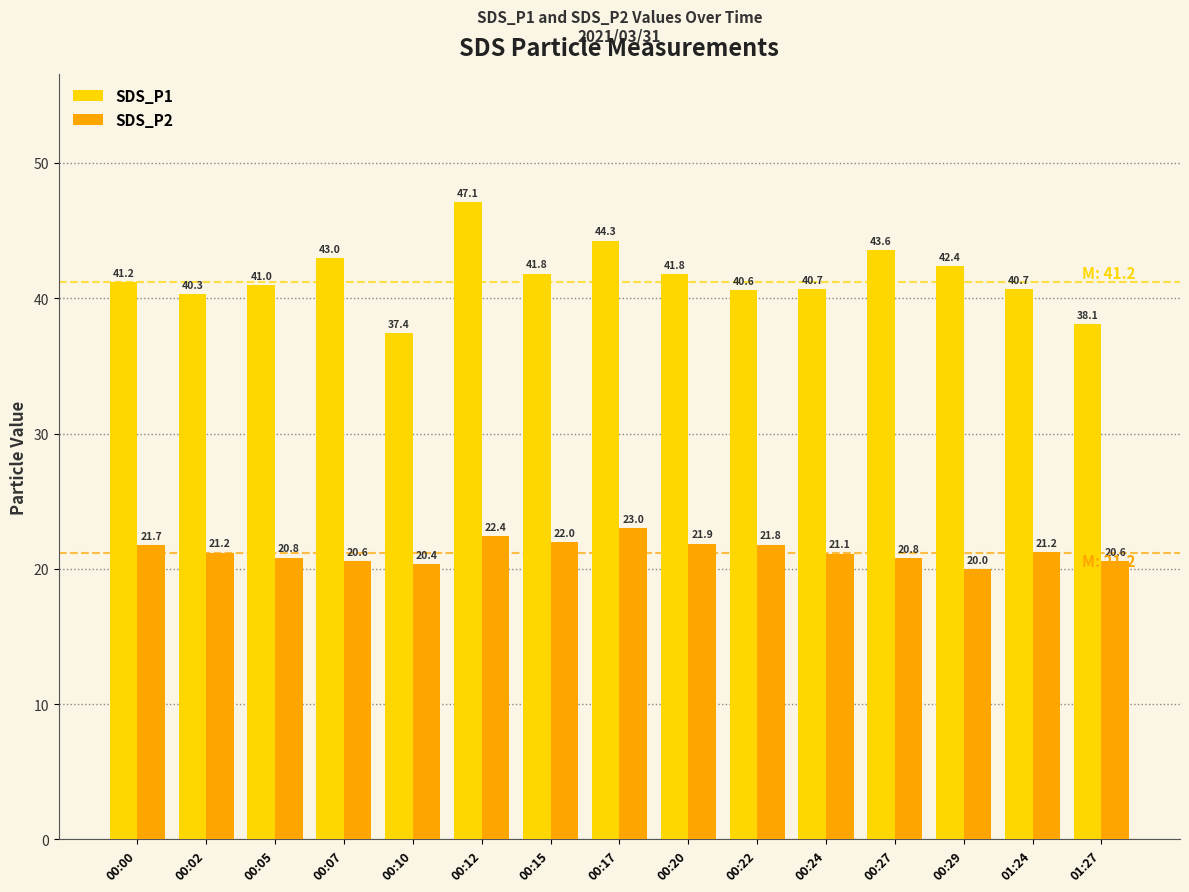

What is the value of the SDS_P2 bar at the 13th from the left?

20.0